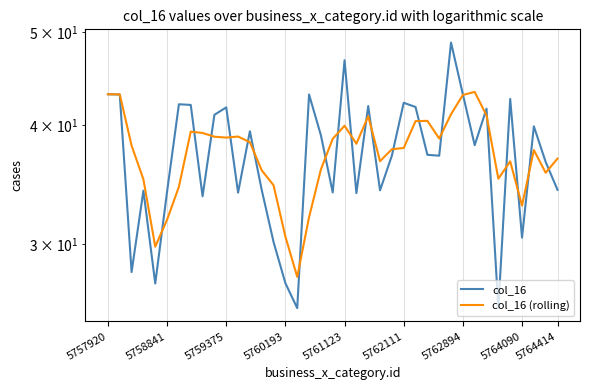

True or false: col_16 has more than 0 points higher than both neighbors.

True